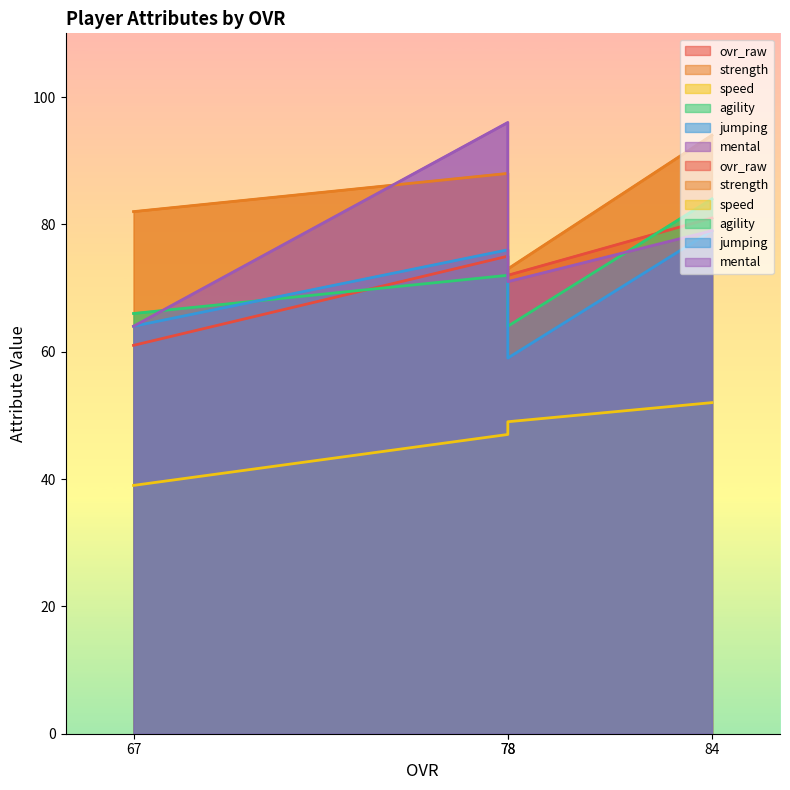

Reading left to right, transcribe all the data shown in this chart.

ovr_raw: 84=81	78=72	78=75	67=61
strength: 84=94	78=73	78=88	67=82
speed: 84=52	78=49	78=47	67=39
agility: 84=84	78=64	78=72	67=66
jumping: 84=79	78=59	78=76	67=64
mental: 84=79	78=71	78=96	67=64